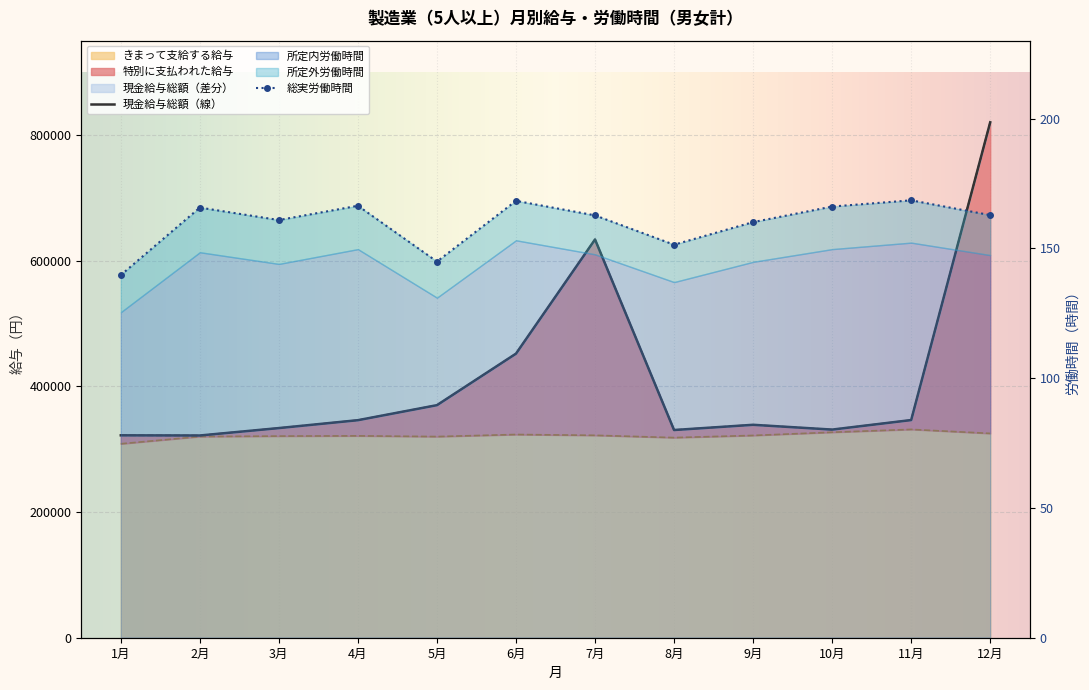

What is the value of the 現金給与総額 point at the 6th from the left?

452014